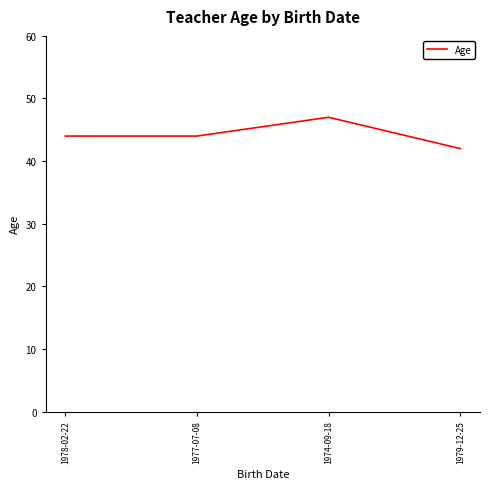

What is the sum of all values?

177